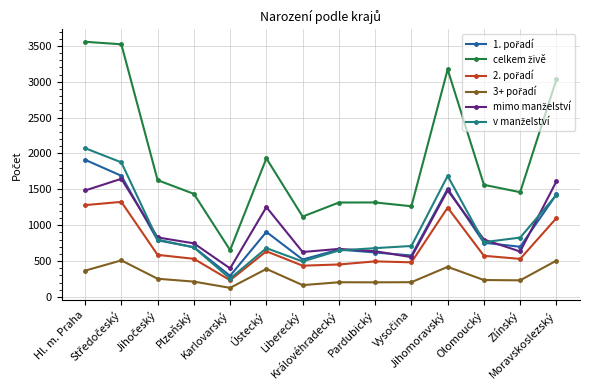

What is the minimum value shown in the chart?

126